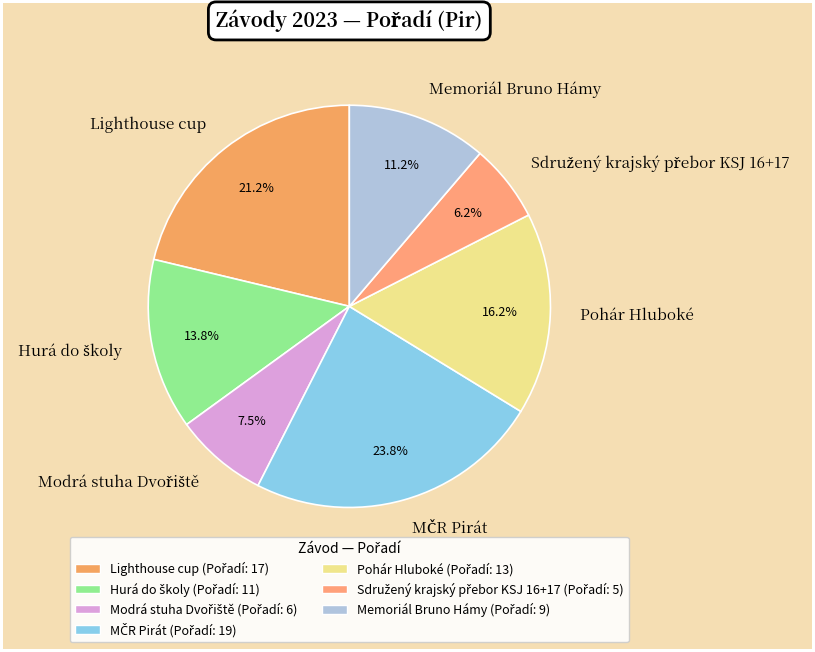

Is there a majority slice in this chart?

No